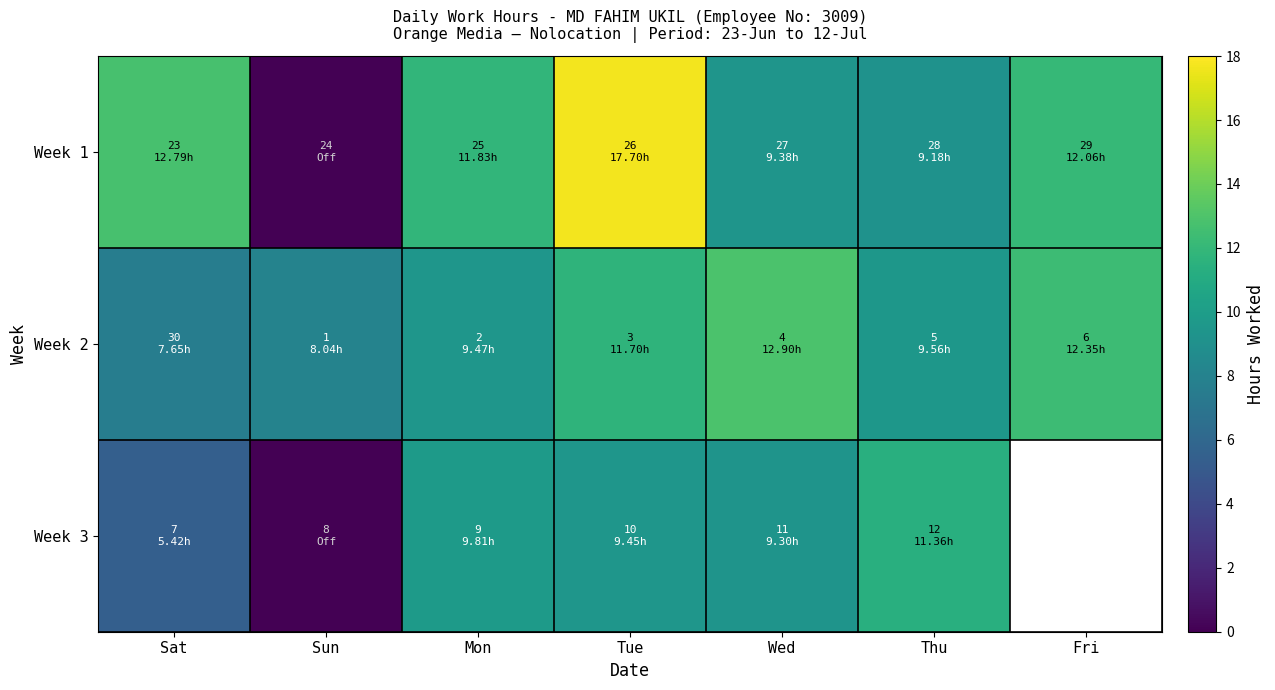

Which category has the highest value across all series?

Tue